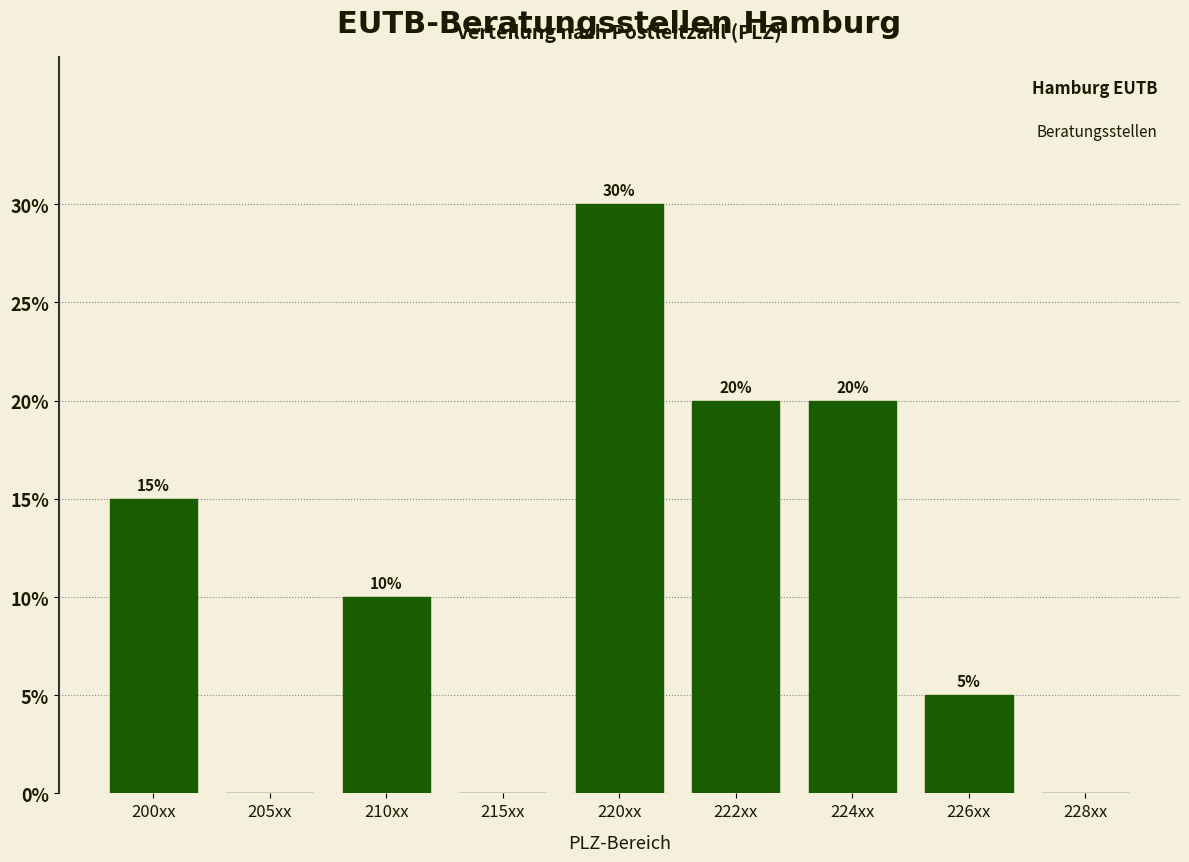

Reading right to left, list all the values displayed in this chart.

228xx=0	226xx=5	224xx=20	222xx=20	220xx=30	215xx=0	210xx=10	205xx=0	200xx=15